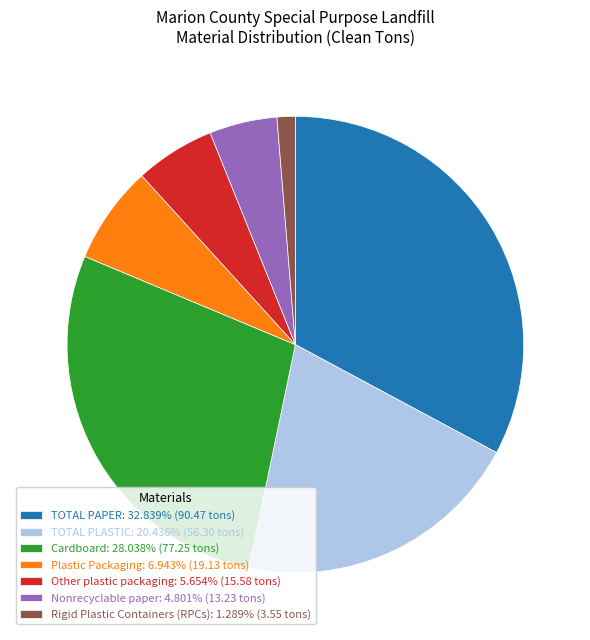

Is Plastic Packaging: 6.943% (19.13 tons) the majority of the pie?

No